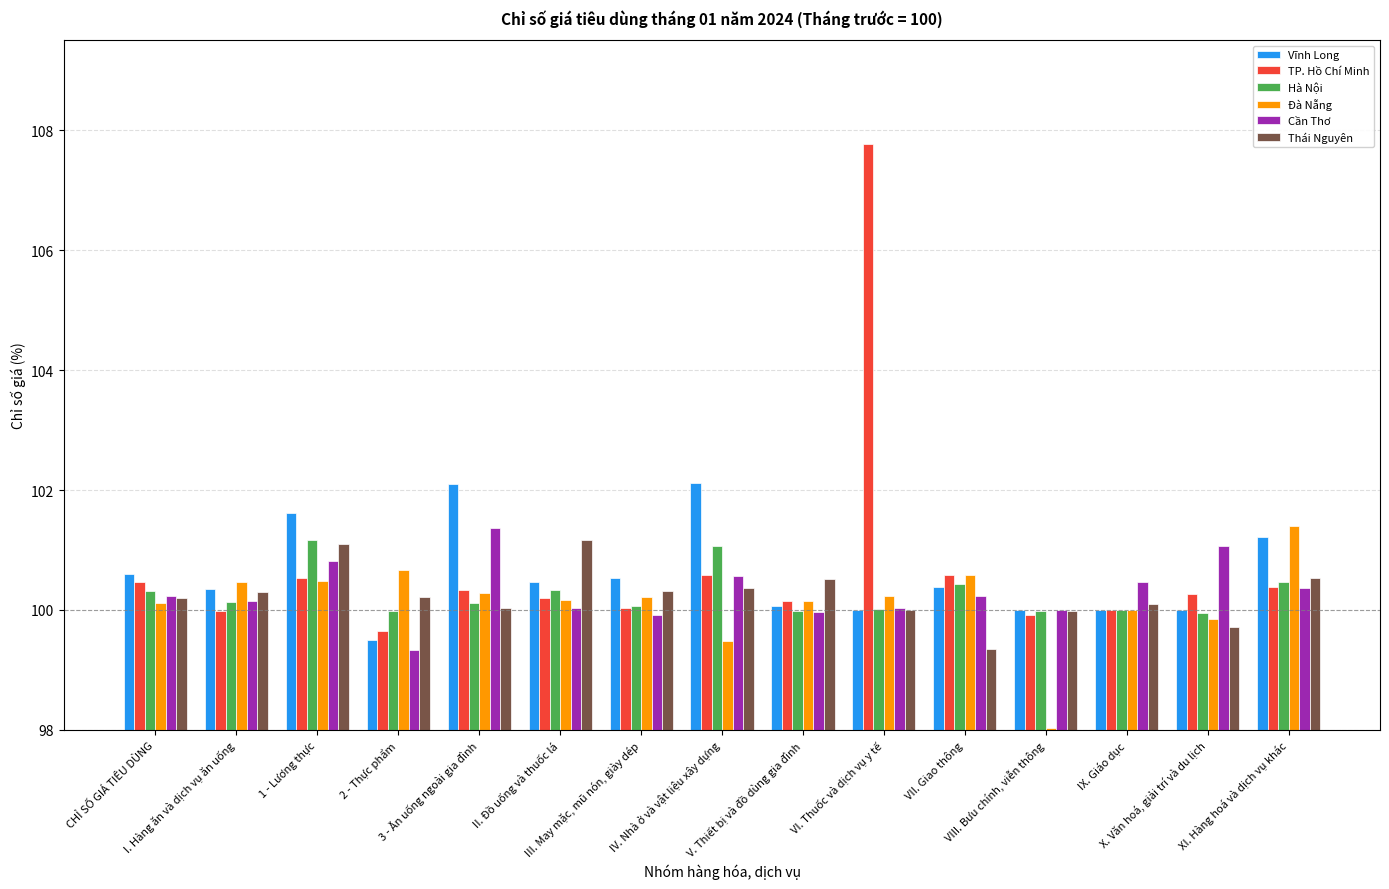

What is the highest value of the Đà Nẵng series?

101.4